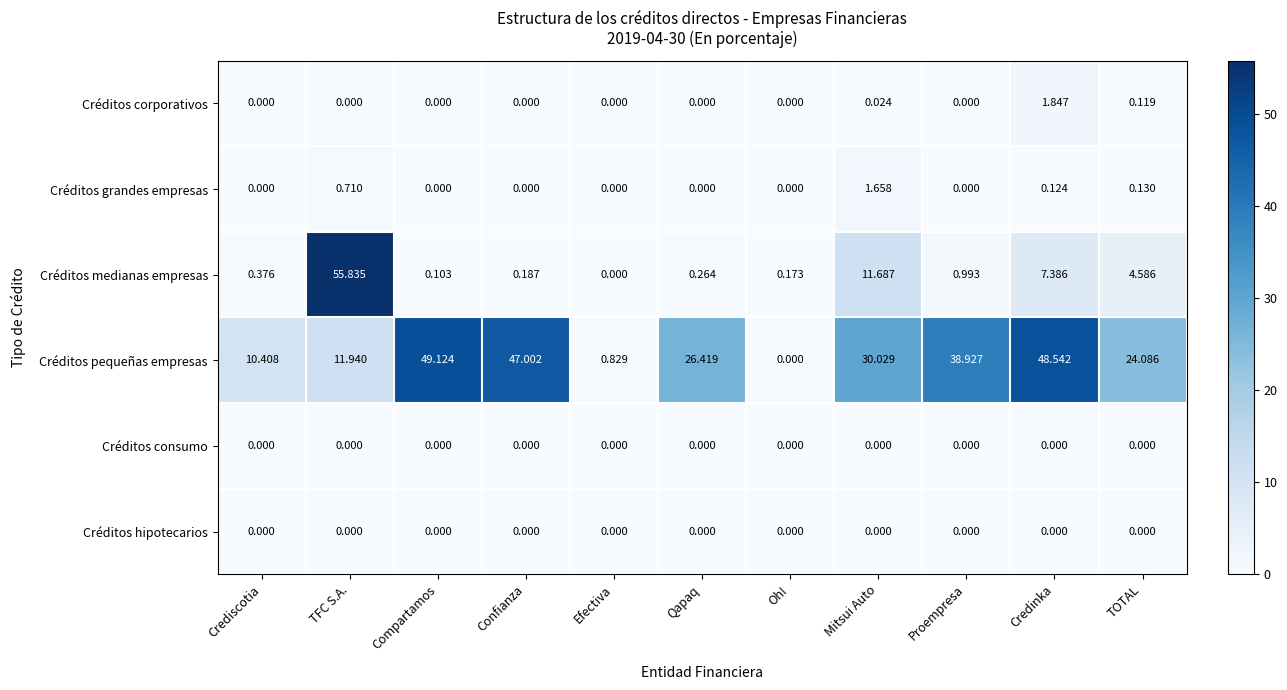

Which series has the largest total across all categories?

Créditos pequeñas empresas